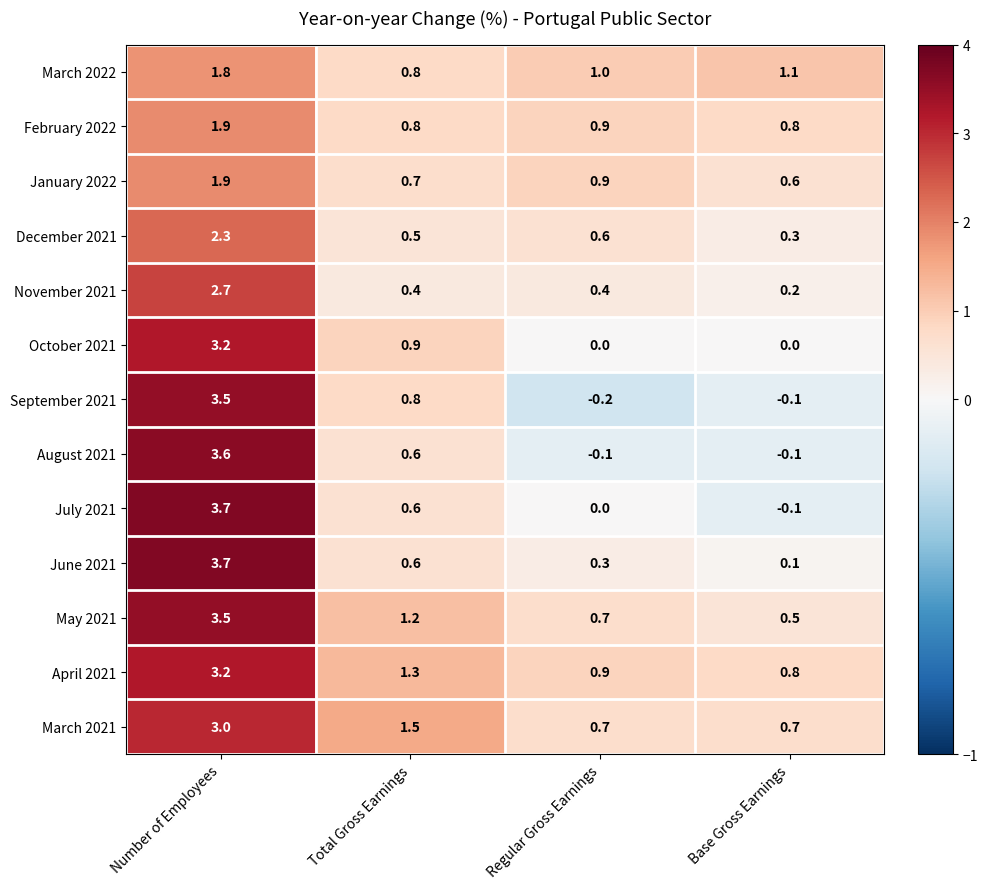

The April 2021 series shows 3.2 at Number of Employees. True or false?

True